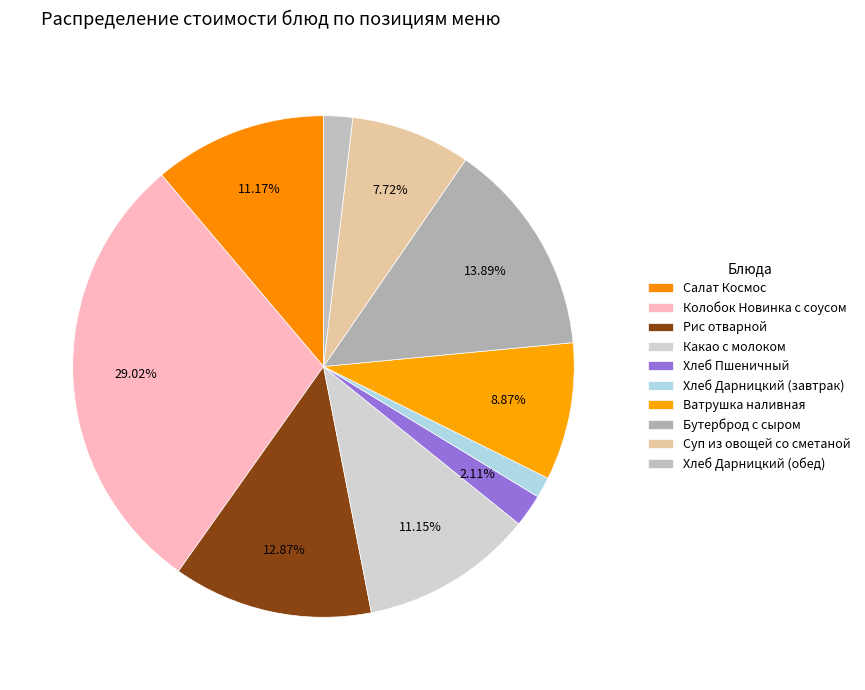

To the nearest percent, what percentage of the pie is Хлеб Пшеничный?

2%